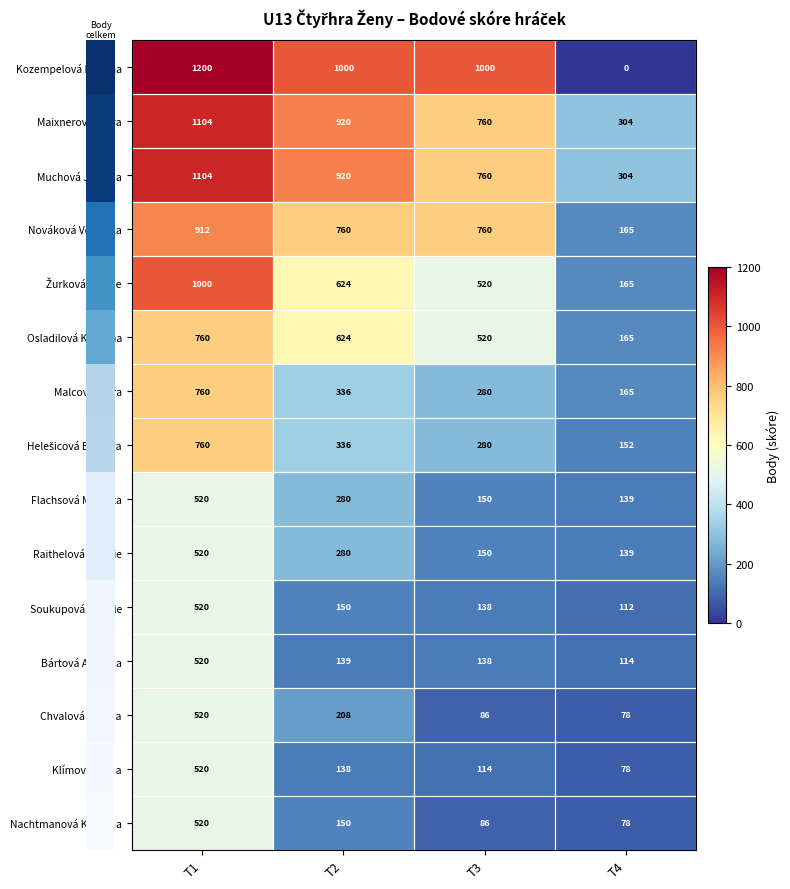

At which category is the sum across all series the highest?

T1